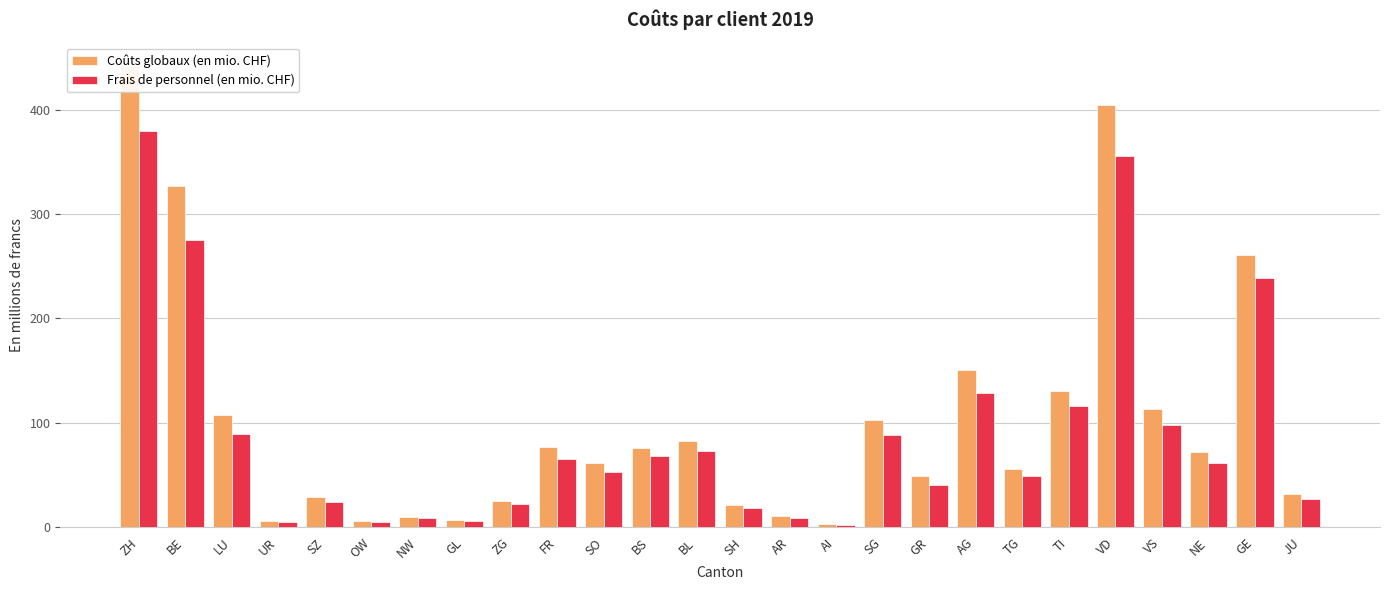

Does the chart contain any negative values?

No